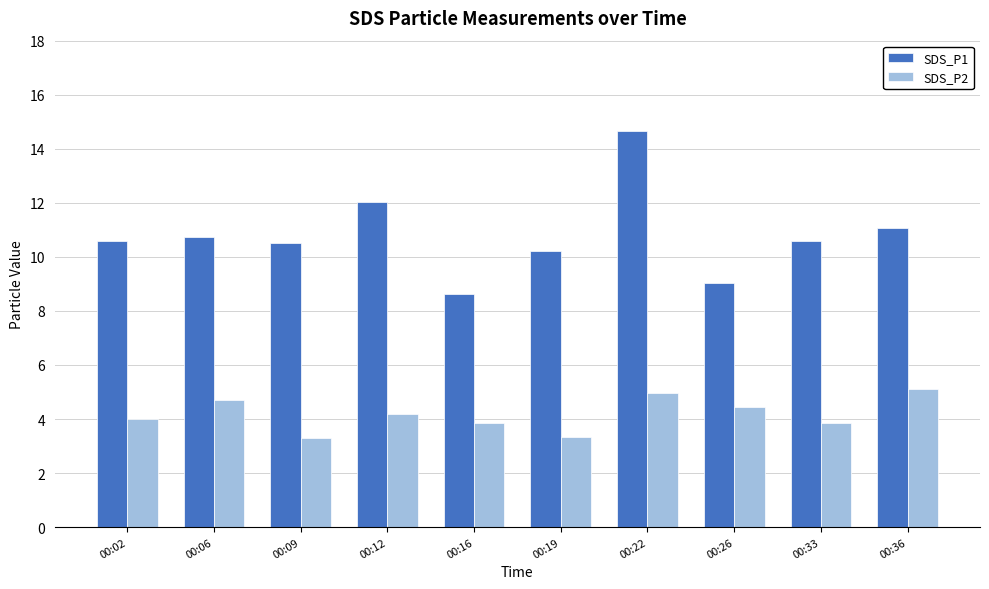

What is the difference between the second highest and second lowest values in the SDS_P1 series?

3.0